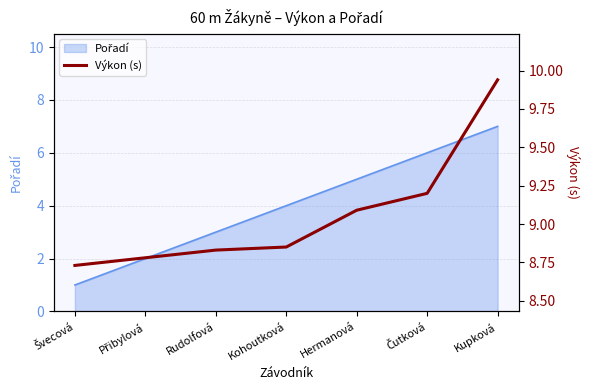

What position from the right is Čutková?

2